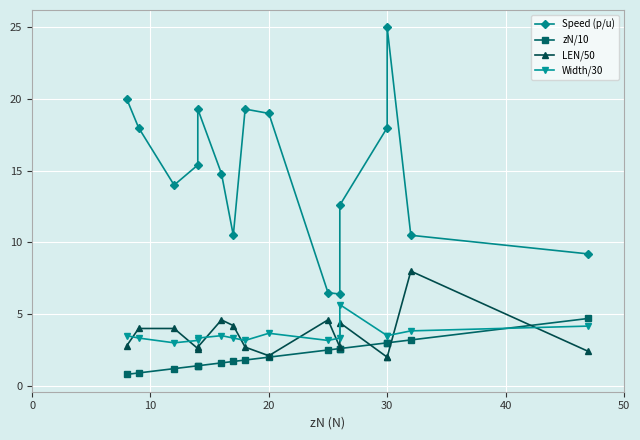

True or false: Speed (p/u) and zN/10 intersect in this chart.

False